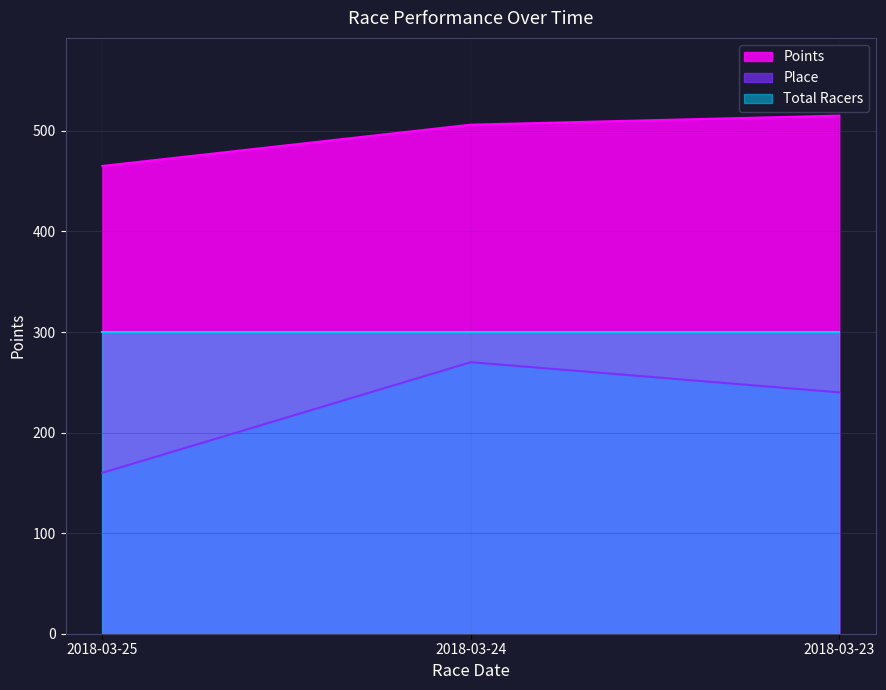

True or false: Points has a value of 317.0 at 2018-03-24.

False